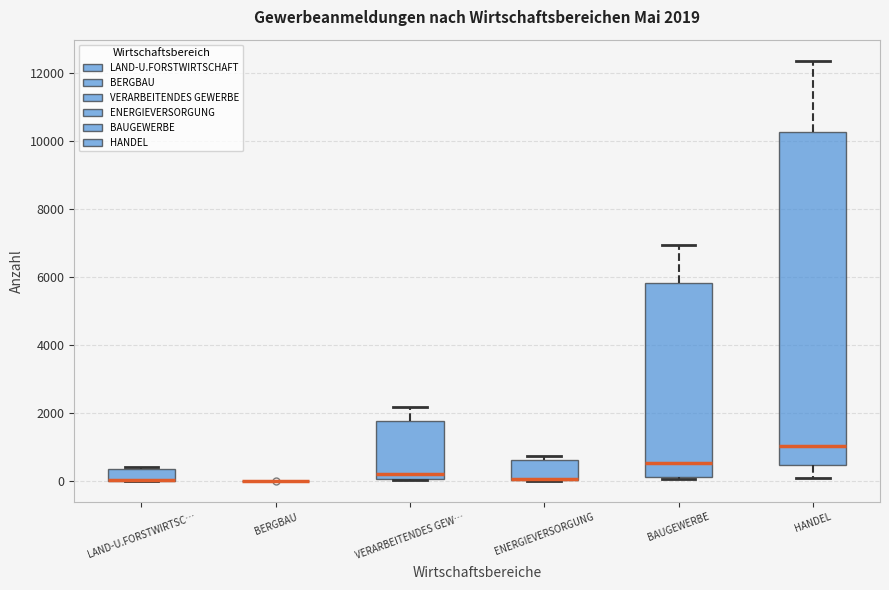

Which box is the tallest, from its lower edge to its upper edge?

HANDEL